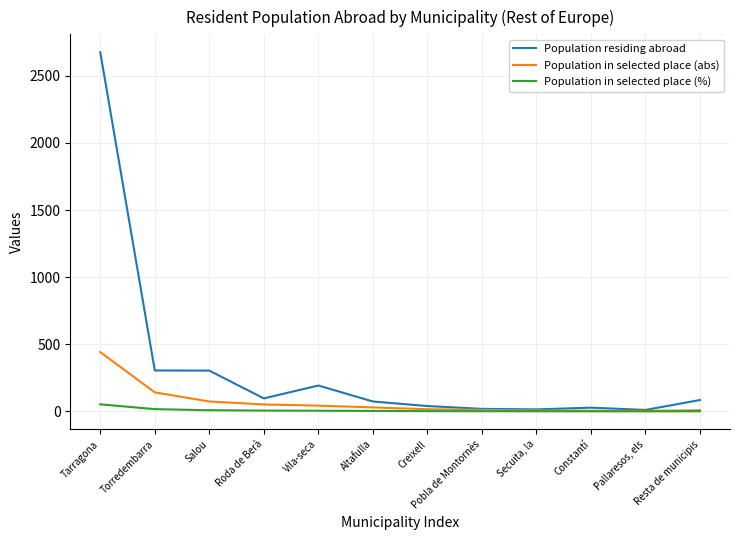

What is the greatest value displayed?

2675.0